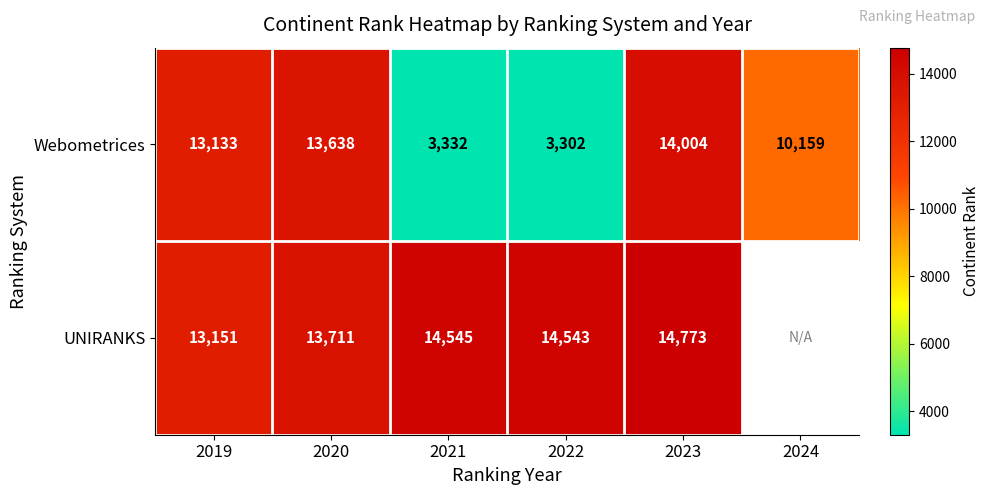

At which label does Webometrices reach its minimum?

2022